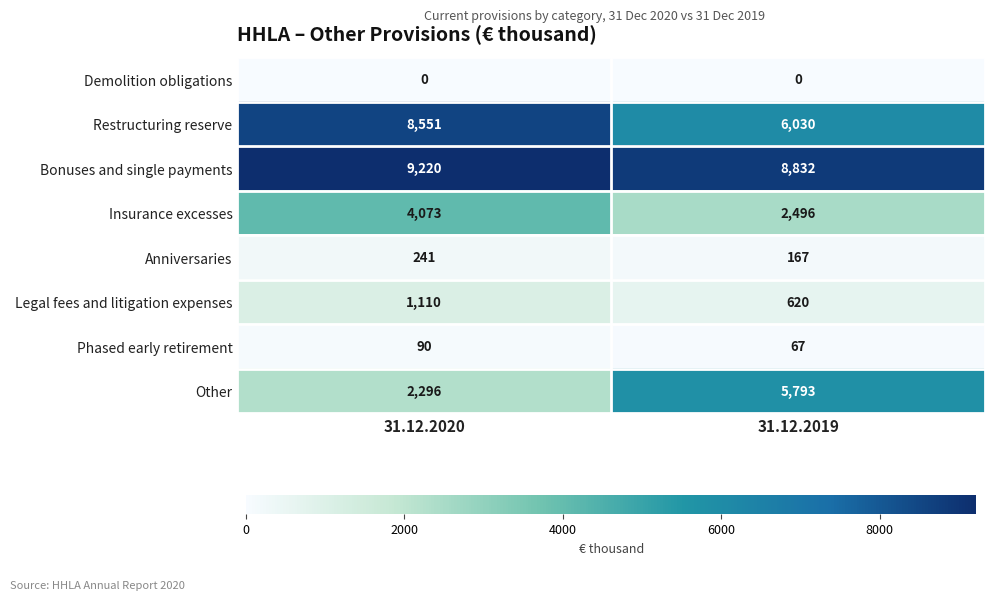

List the series in order of their peak value, highest first.

Bonuses and single payments, Restructuring reserve, Other, Insurance excesses, Legal fees and litigation expenses, Anniversaries, Phased early retirement, Demolition obligations